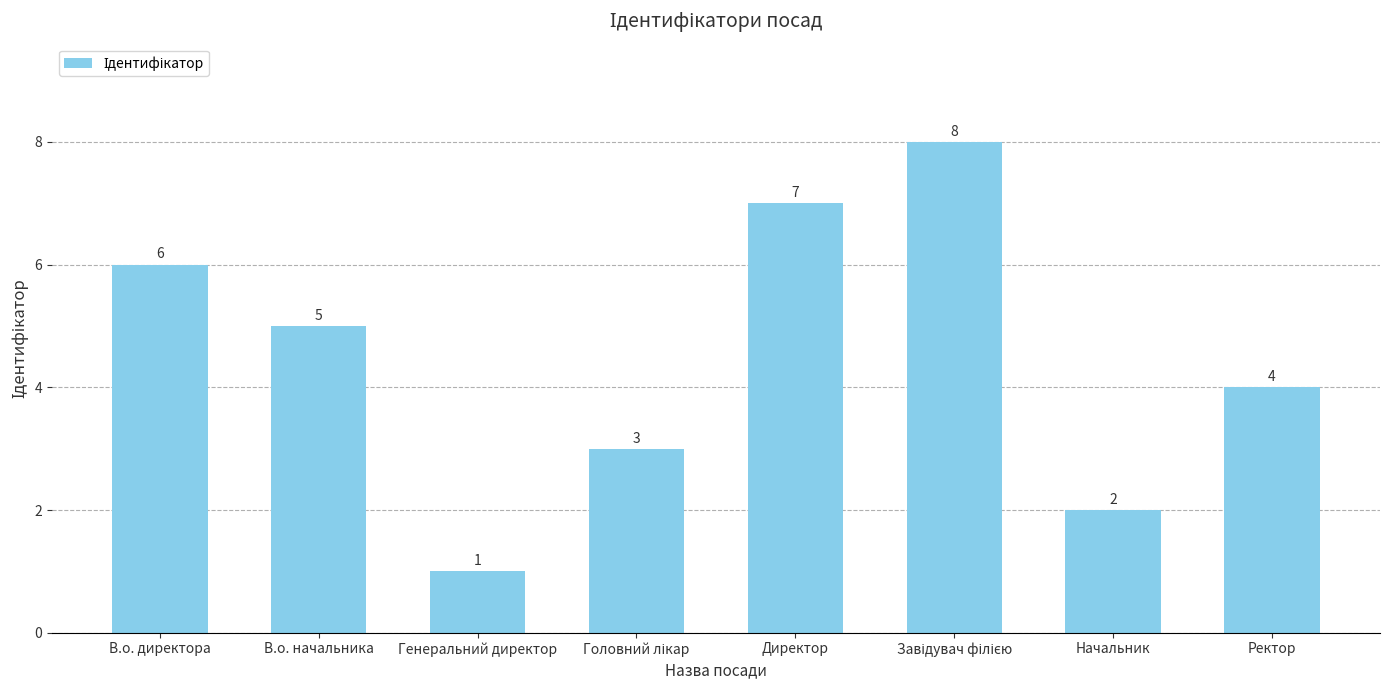

Approximately how many times larger is the value at Начальник compared to Ректор?

0.5